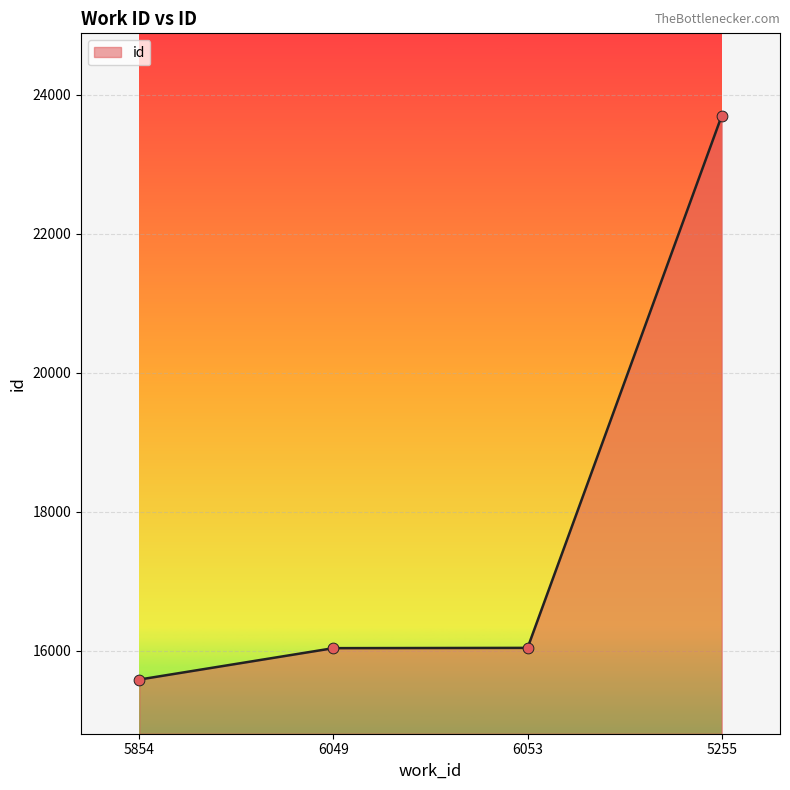

What is the ratio of the value at 5255 to the value at 6049?

1.5